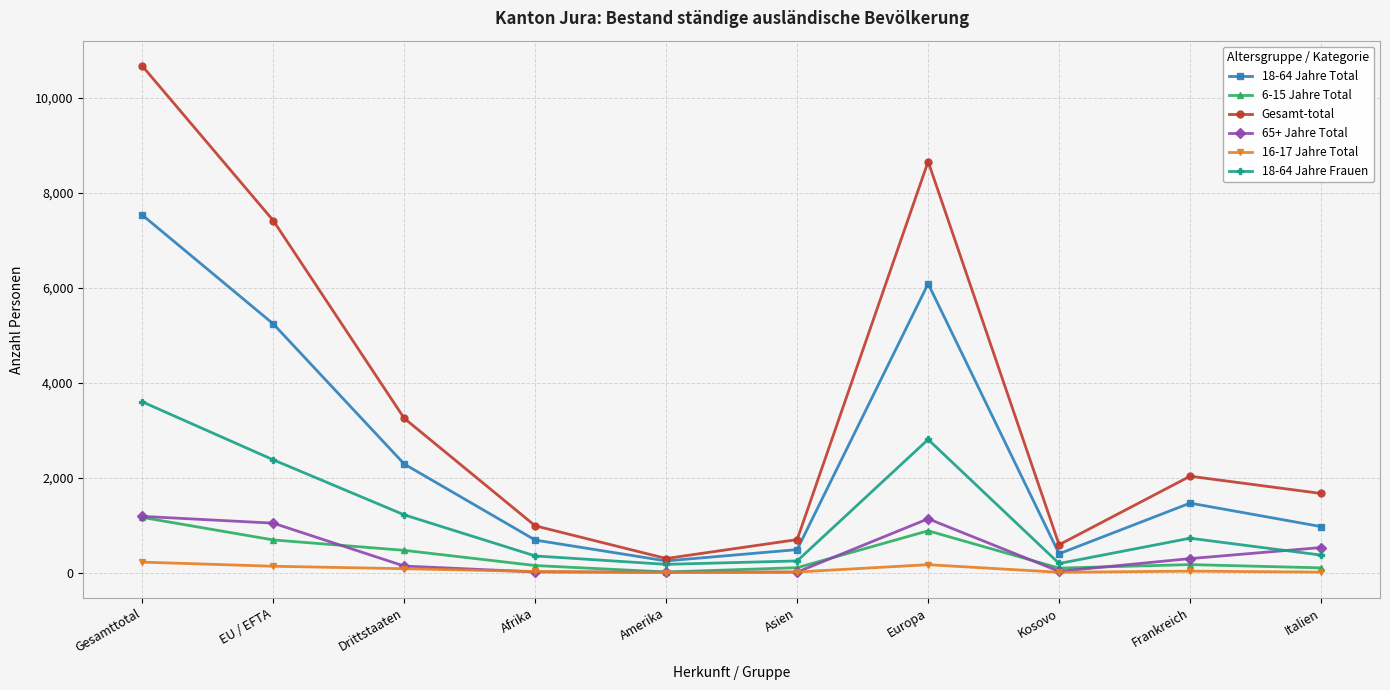

True or false: 6-15 Jahre Total has more than 0 points higher than both neighbors.

True